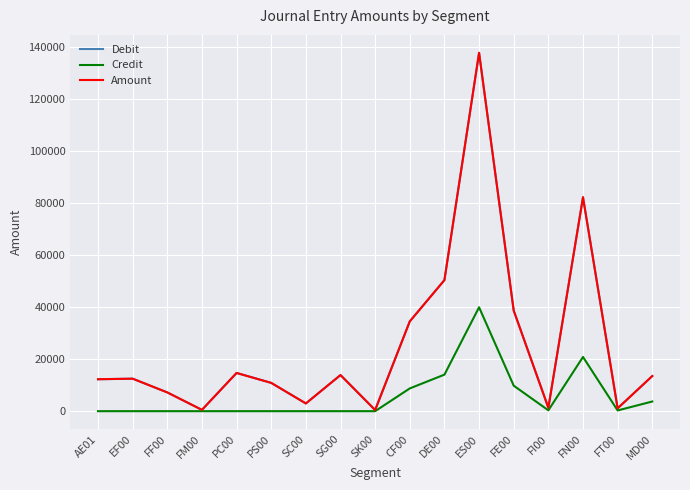

True or false: Credit has a value of 6466 at MD00.

False